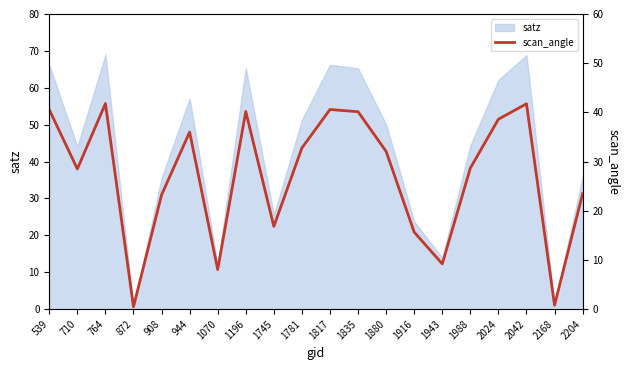

What is the value of the 15th point from the left?

12.3